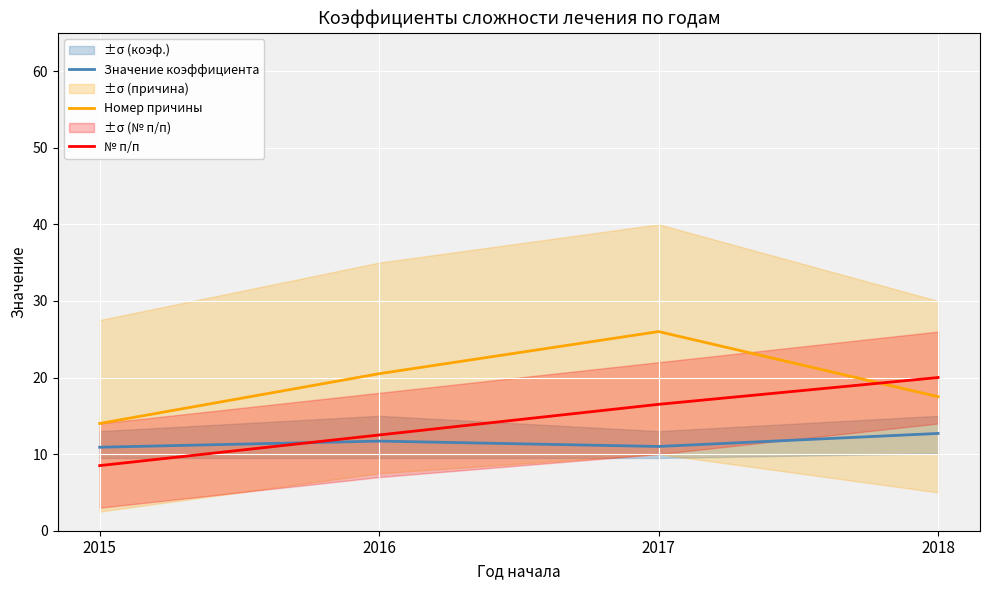

What value does the № п/п series have at 2015?

8.5